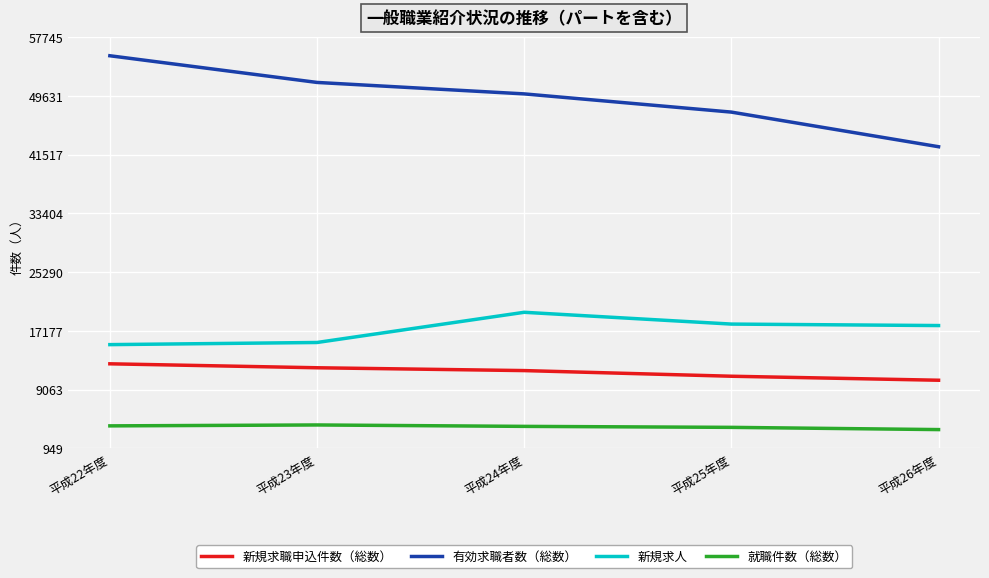

True or false: 有効求職者数（総数） has a value of 77097 at 平成24年度.

False